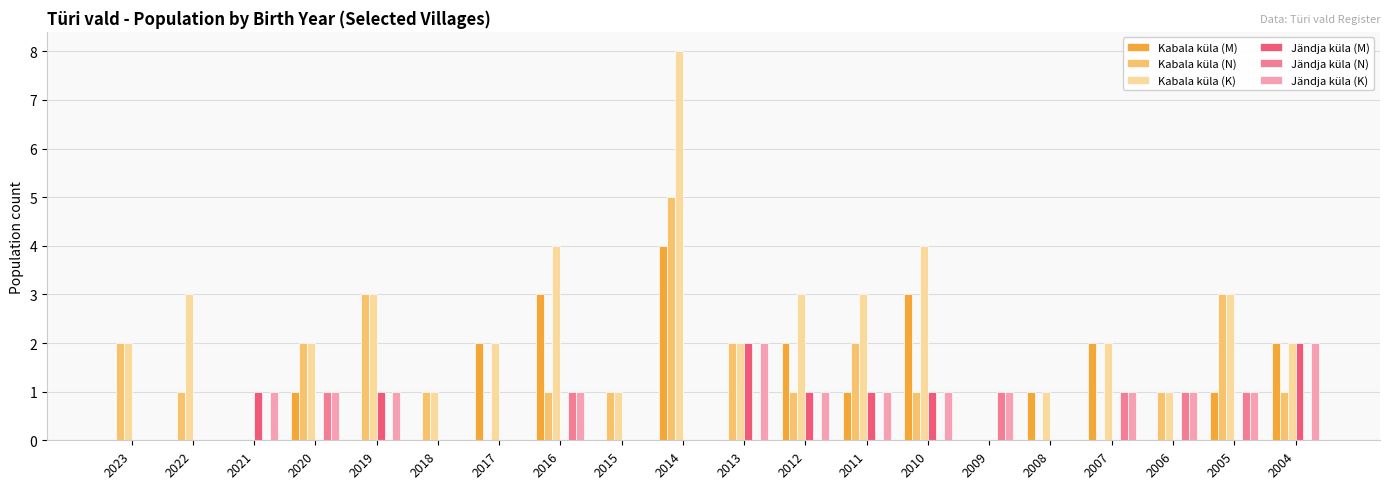

What is the sum of the Kabala küla (M) values at 2010 and 2021?

3